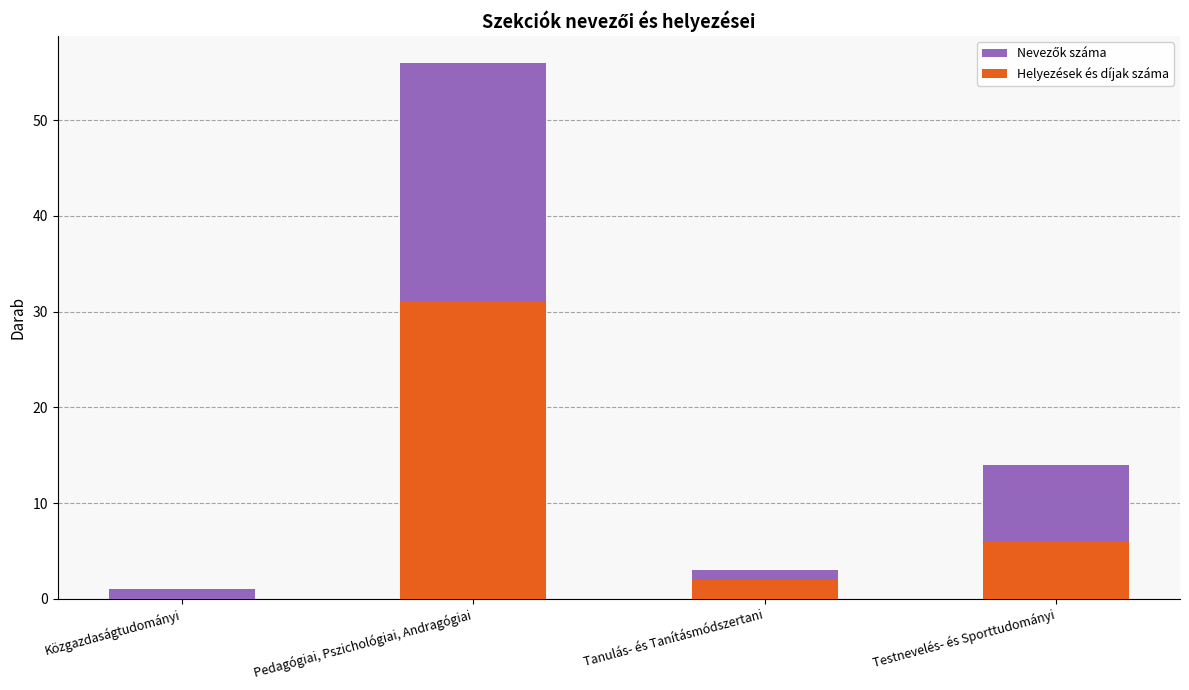

List the series in order of their overall mean, lowest first.

Helyezések és díjak száma, Nevezők száma